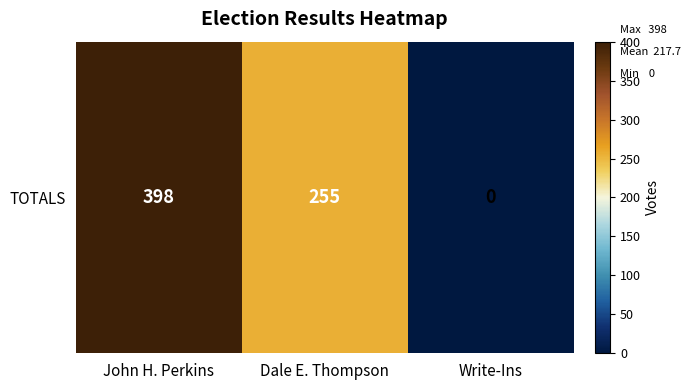

What is the approximate value at Dale E. Thompson, to the nearest 50?

250